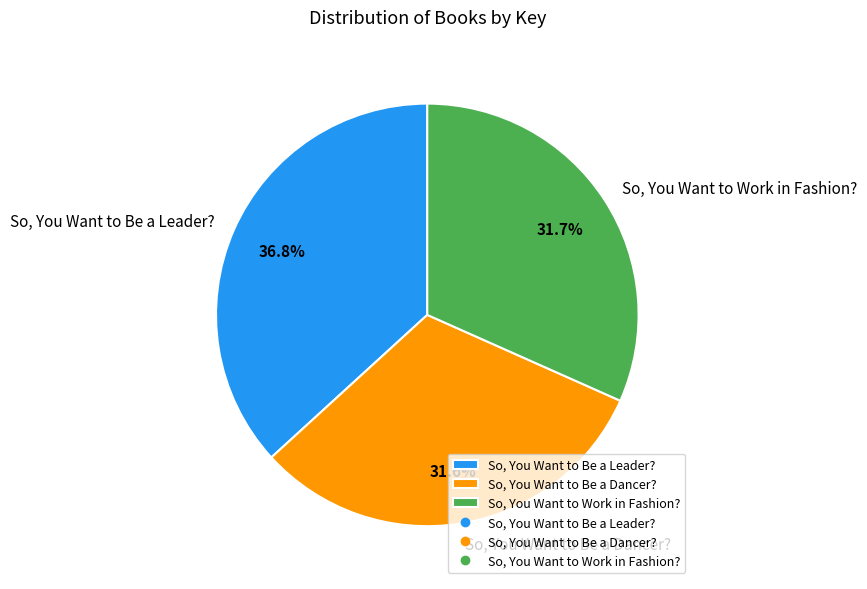

To the nearest percent, what is the combined percentage of So, You Want to Be a Leader? and So, You Want to Be a Dancer??

68%